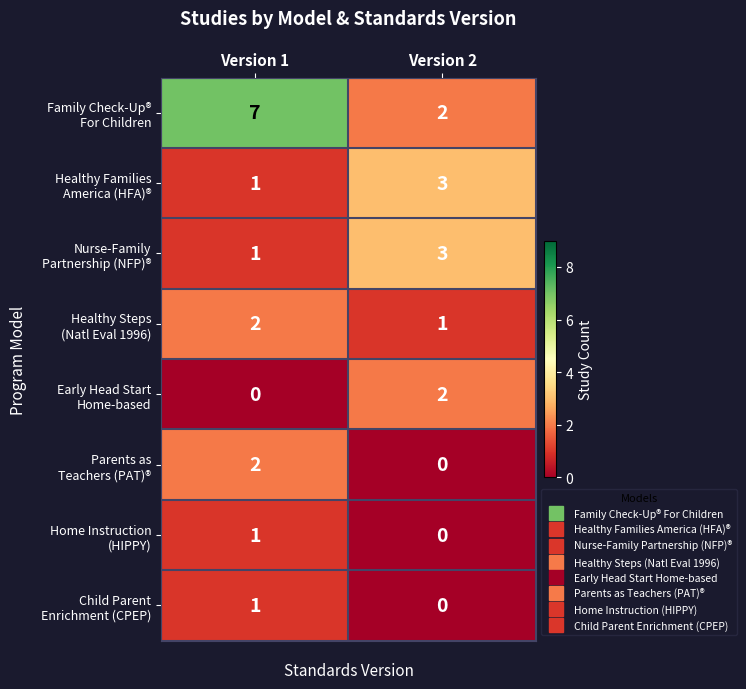

What is the total value across all series at Version 2?

11